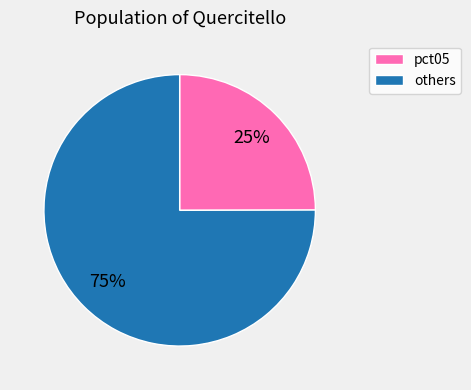

To the nearest percent, what is the average slice percentage?

50%